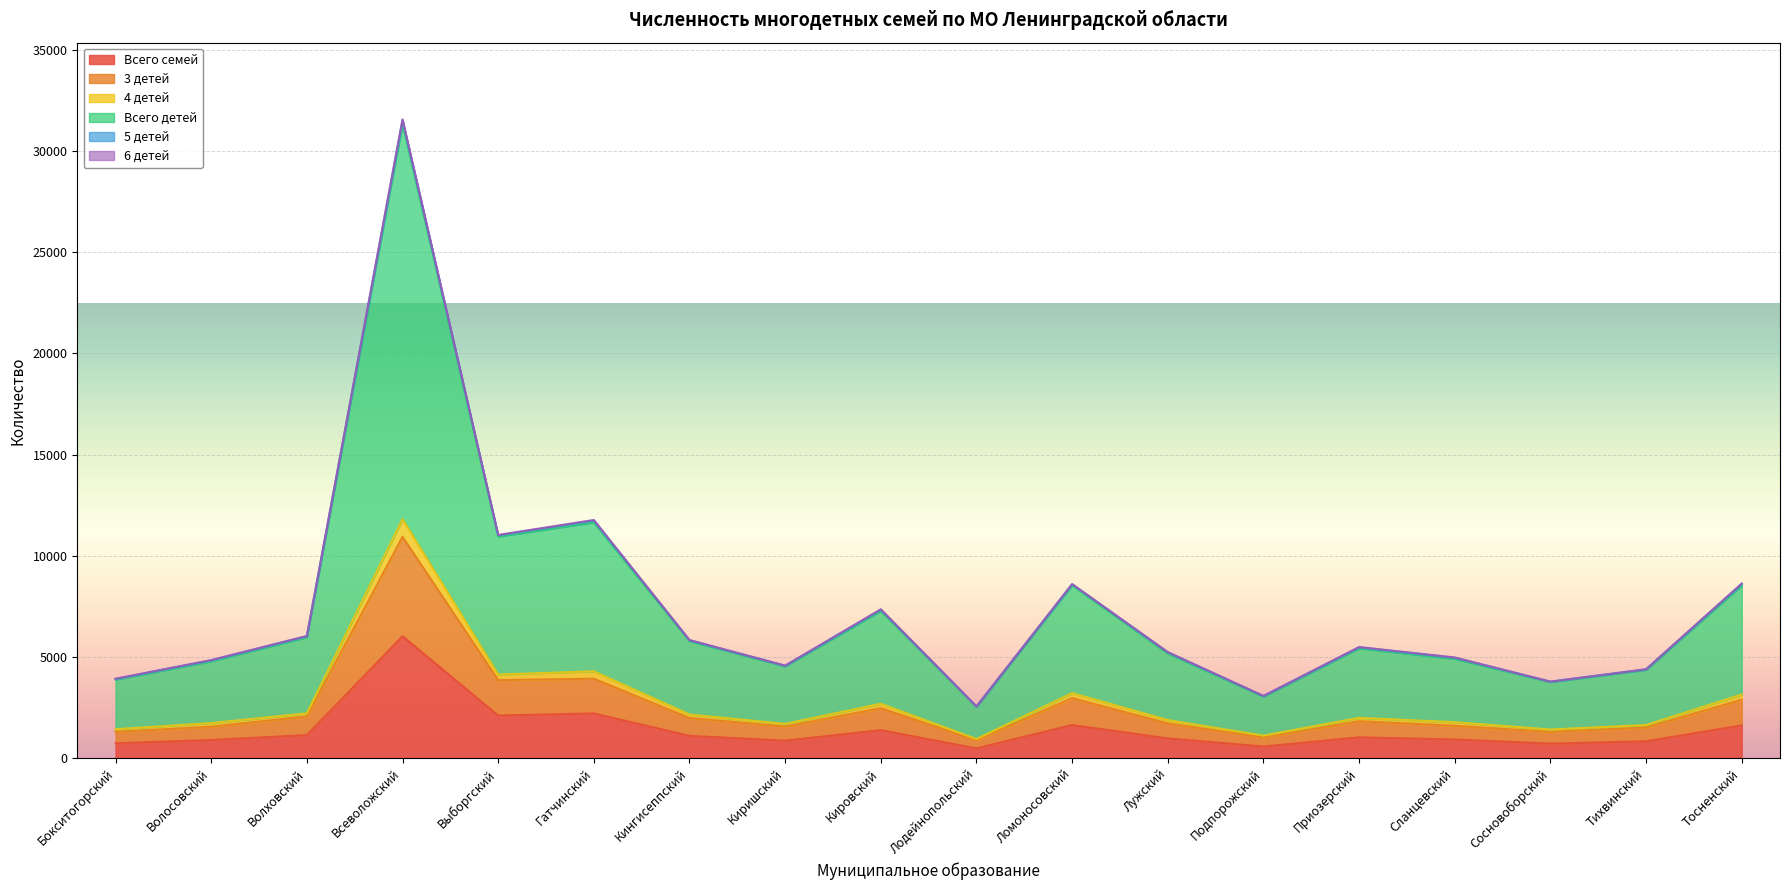

What is the minimum value shown in the chart?

487